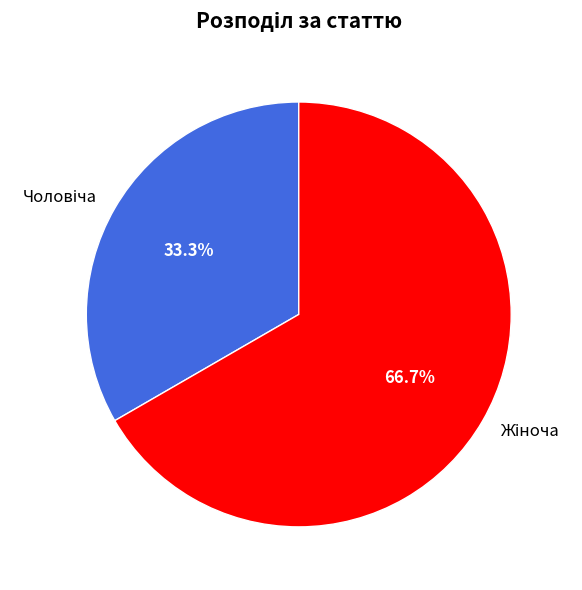

Does any single category account for the majority?

Yes